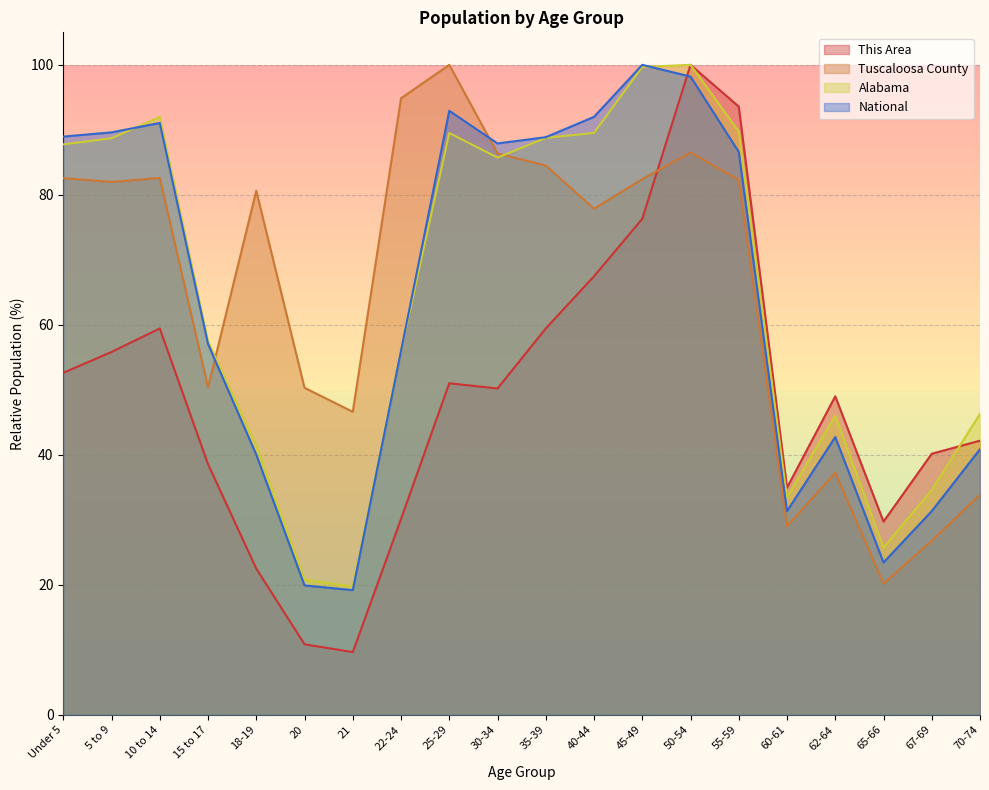

What position from the left is 45-49?

13